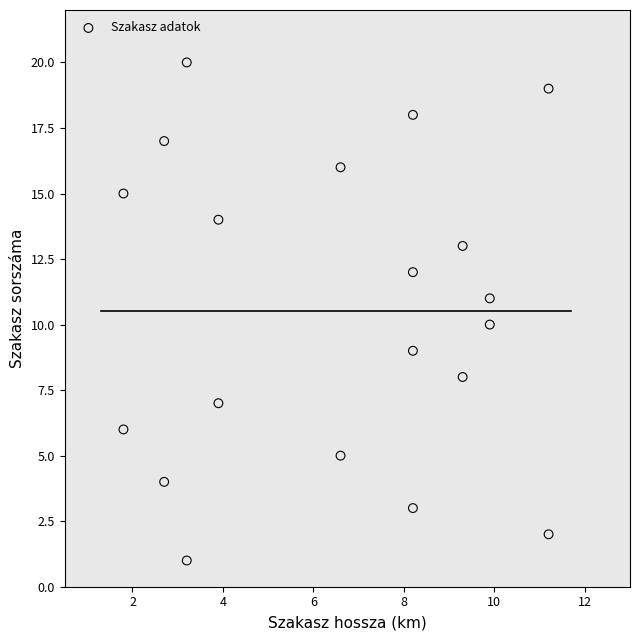

What is the range of Y values (max minus min)?

19